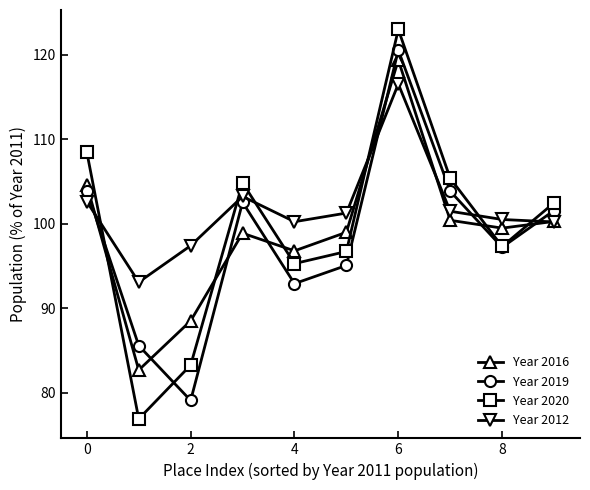

Which series has the largest range (max minus min)?

Year 2020